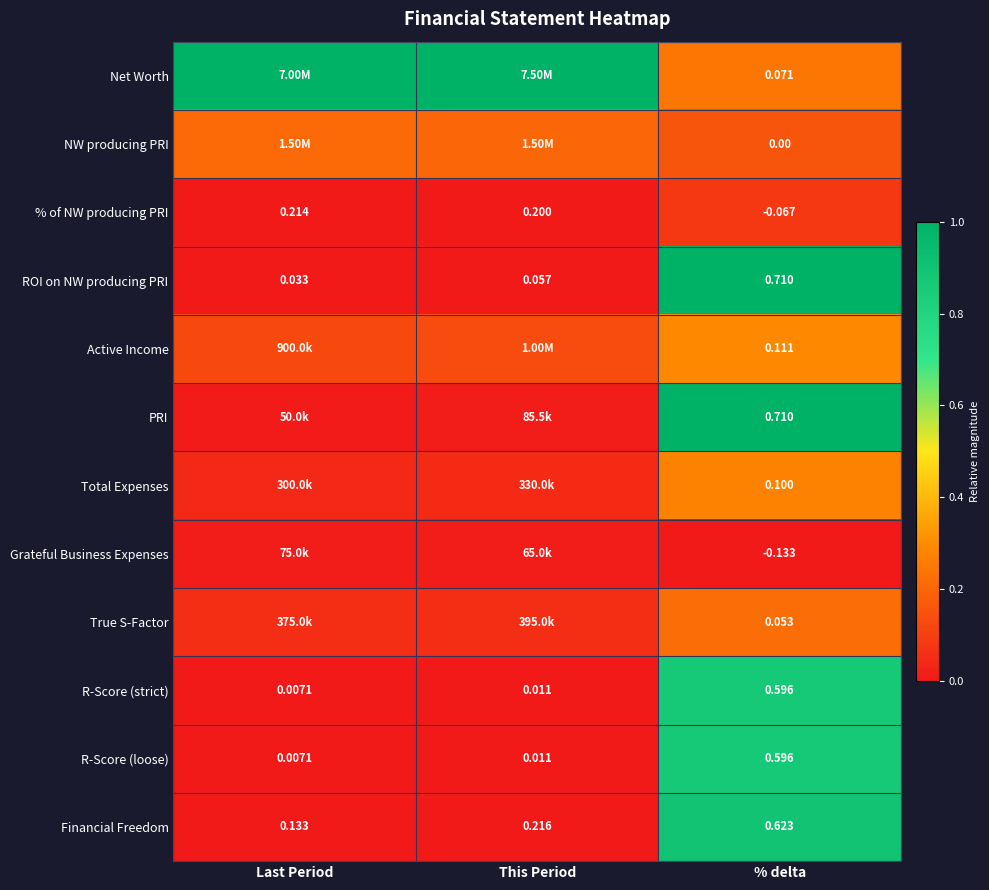

Rank the categories by R-Score (strict) value from highest to lowest.

% delta, This Period, Last Period